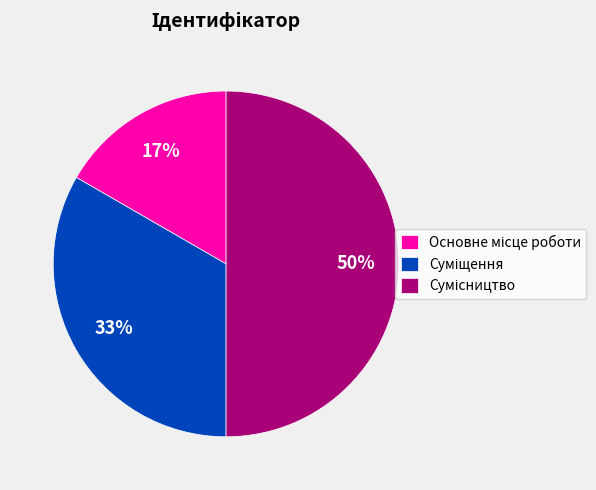

To the nearest percent, what is the difference between the largest and smallest slice percentages?

33%